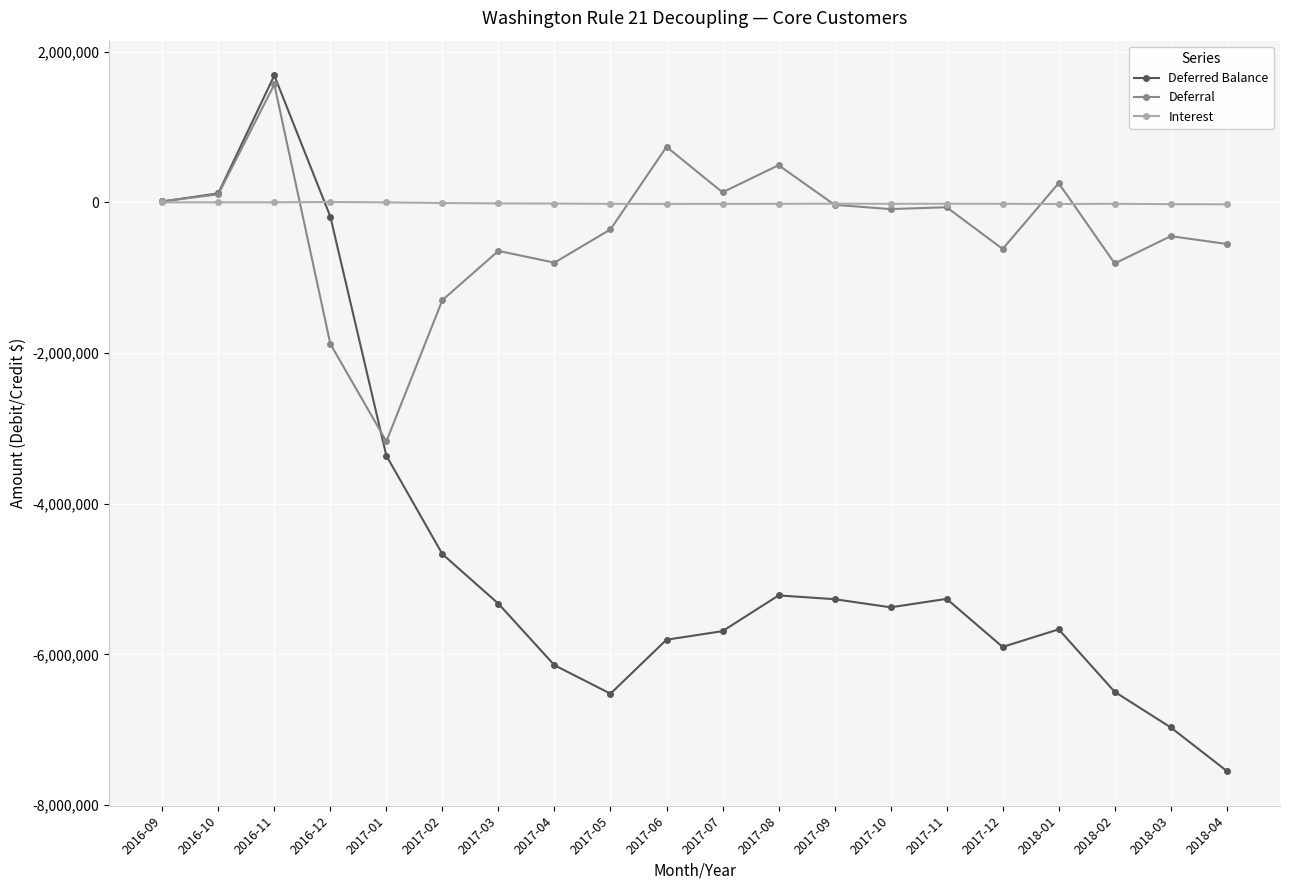

What is the minimum value for Interest?

-25599.2